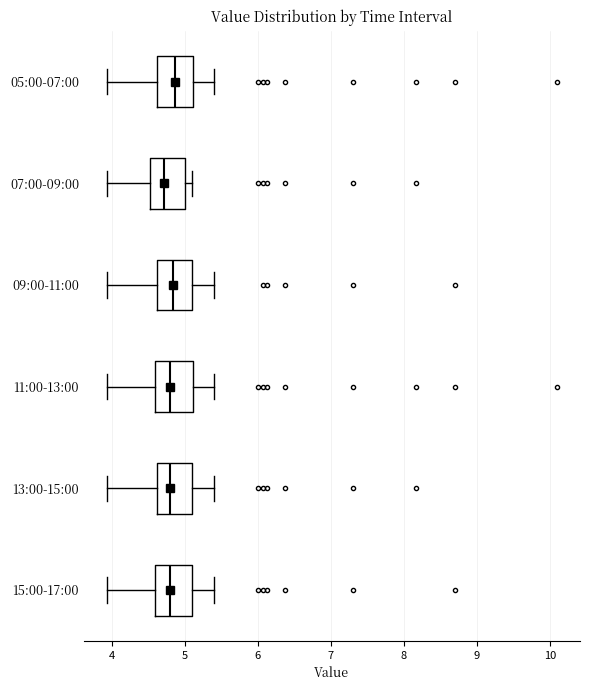

Reading bottom to top, read every box against the x-axis: the position of its median line, the range the box covers, and the ends of its whiskers. The values are not printed on the chart, so give them approximately, as read against the axis.

15:00-17:00: median 4.8, box 4.6 to 5.1, whiskers 3.9 to 5.4
13:00-15:00: median 4.8, box 4.6 to 5.1, whiskers 3.9 to 5.4
11:00-13:00: median 4.8, box 4.6 to 5.1, whiskers 3.9 to 5.4
09:00-11:00: median 4.8, box 4.6 to 5.1, whiskers 3.9 to 5.4
07:00-09:00: median 4.7, box 4.5 to 5.0, whiskers 3.9 to 5.1
05:00-07:00: median 4.9, box 4.6 to 5.1, whiskers 3.9 to 5.4